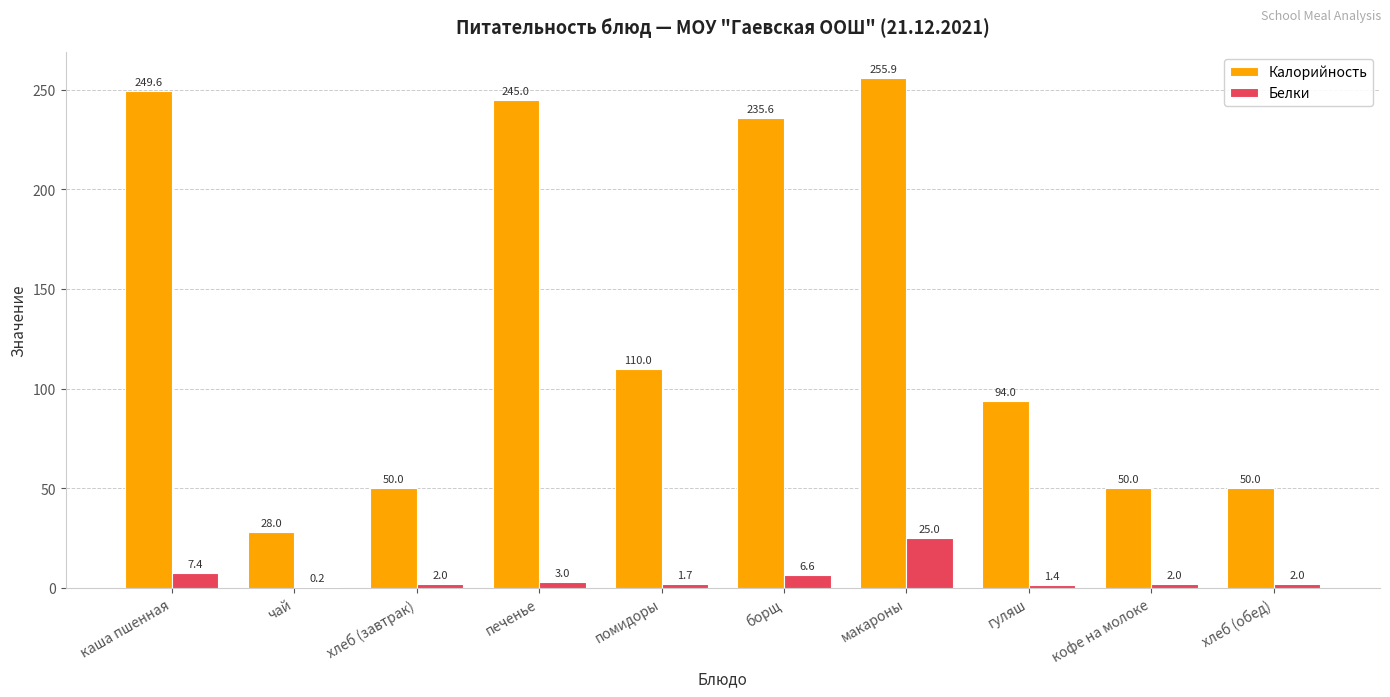

At which label does Белки reach its peak?

макароны